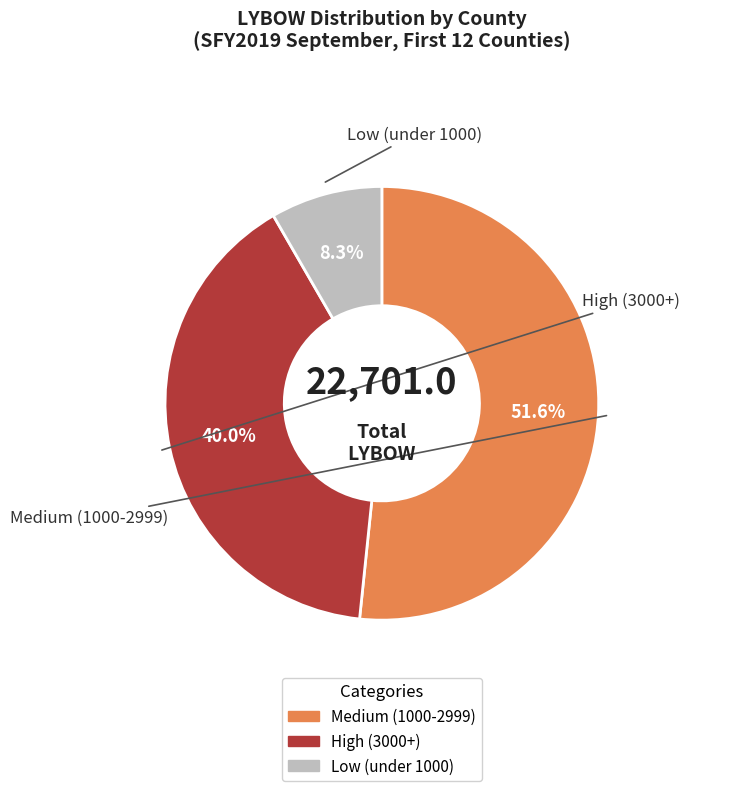

Is there a majority slice in this chart?

Yes